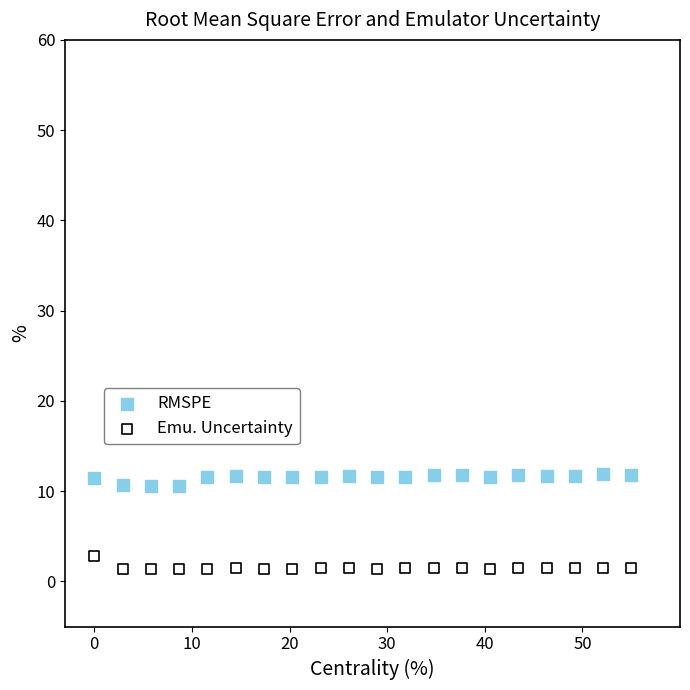

What are all the series names shown in the legend?

RMSPE, Emu. Uncertainty